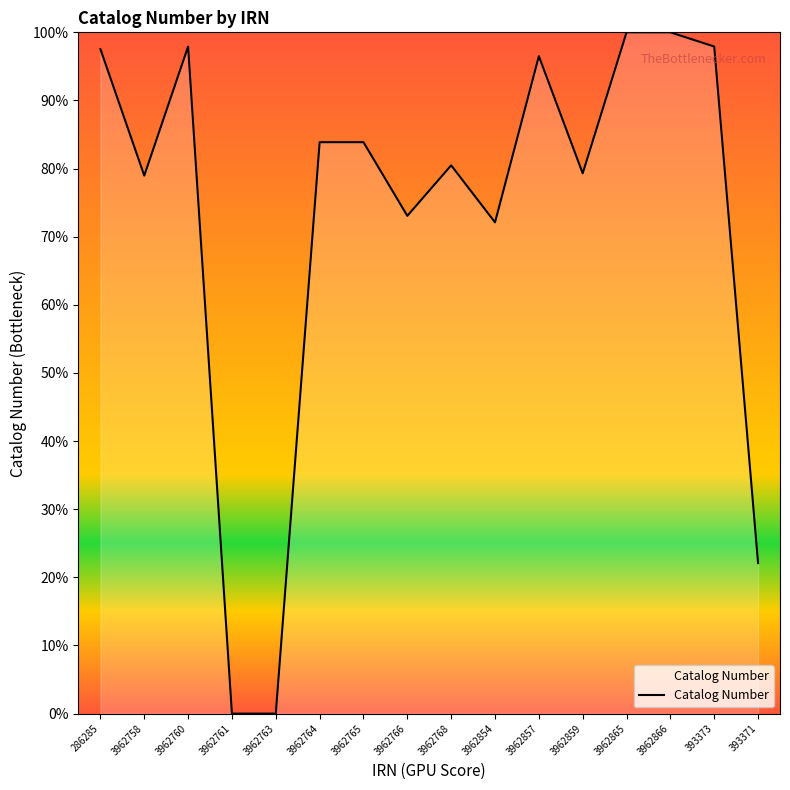

How many values exceed 83?

8